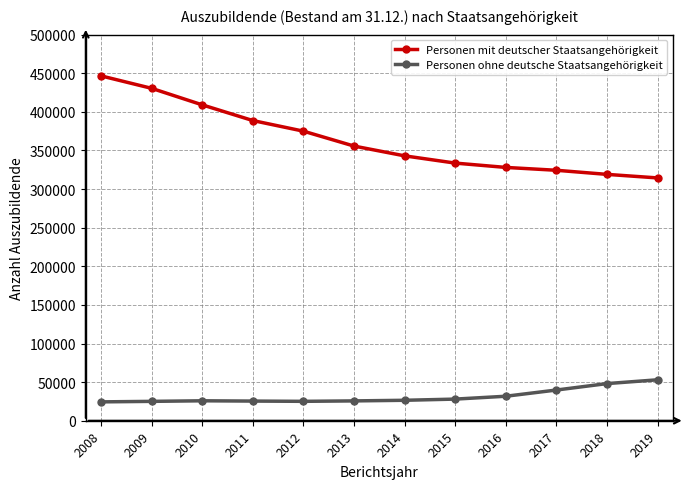

At which category does the chart reach its peak across all series?

2008